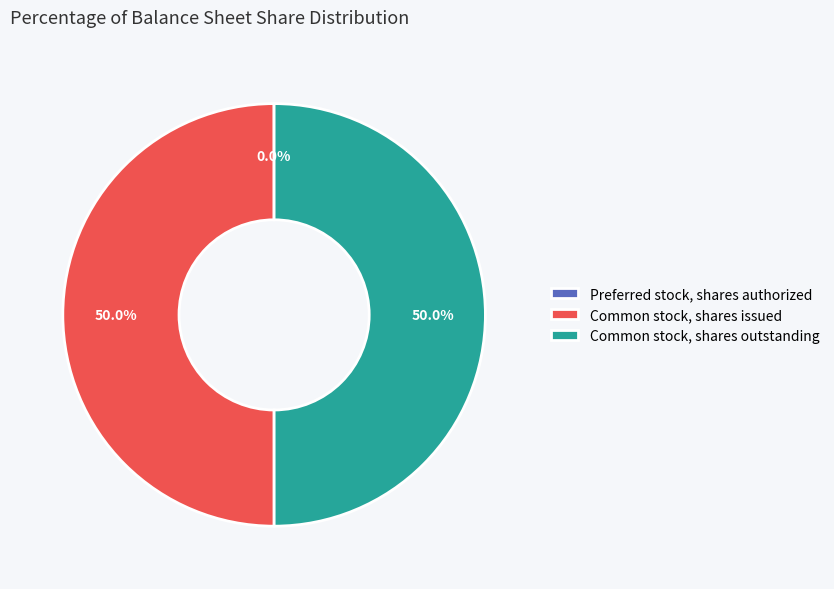

To the nearest percent, what is the average slice percentage?

33%